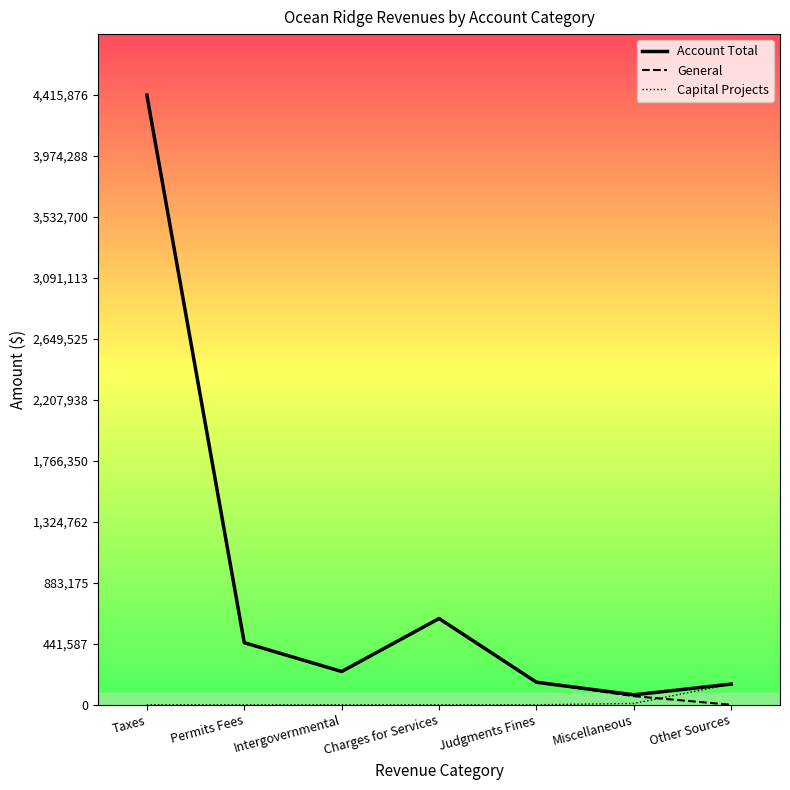

At how many categories does at least one series exceed 2700447?

1